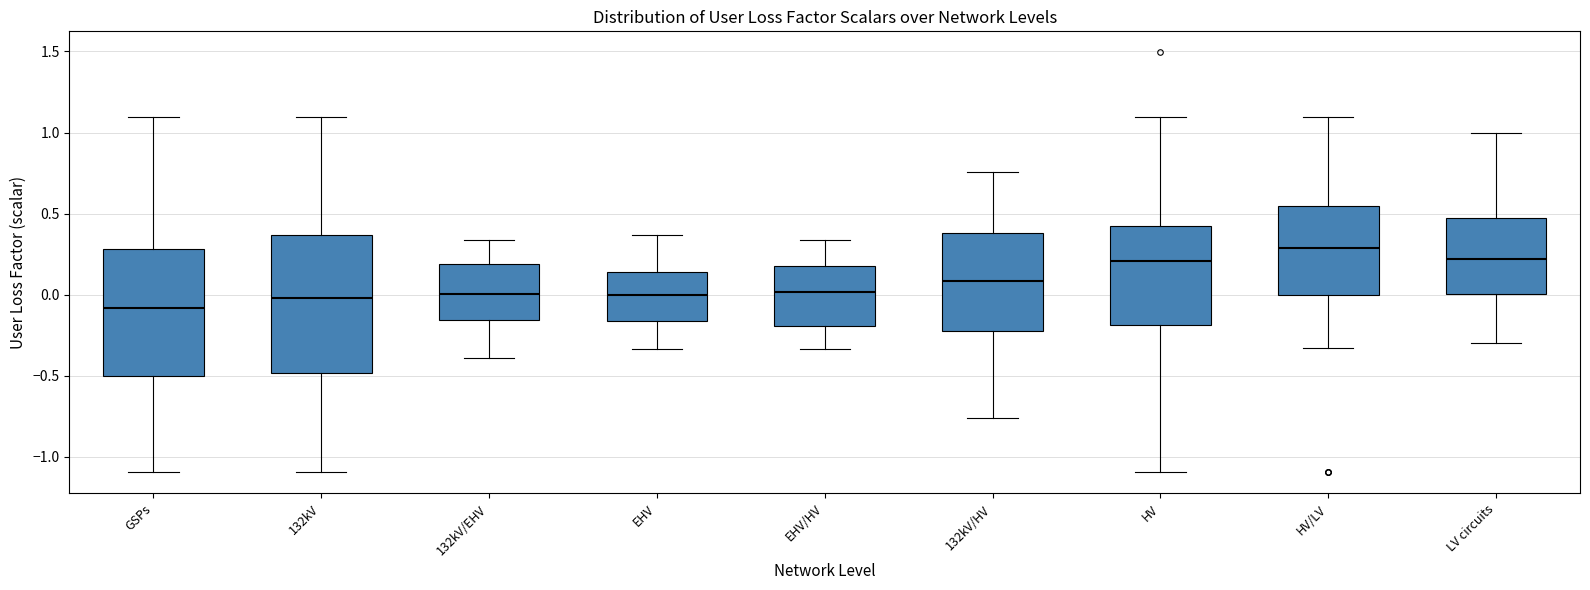

Which box's median line is the highest?

HV/LV